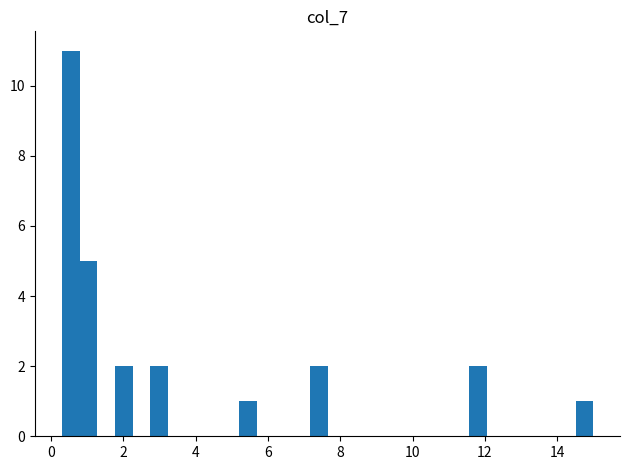

Around what value on the x-axis is the tallest bar? Give the approximate position of its centre, as read against the axis.

0.6